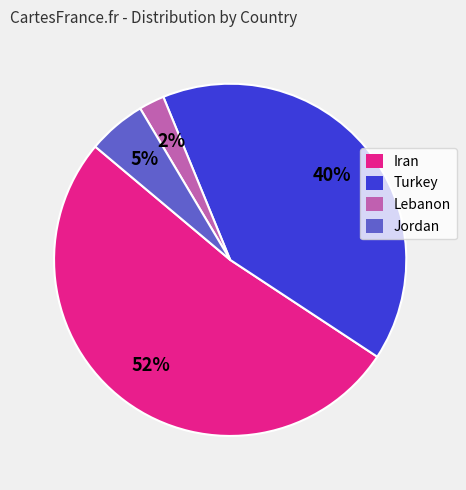

To the nearest percent, what is the average slice percentage?

25%